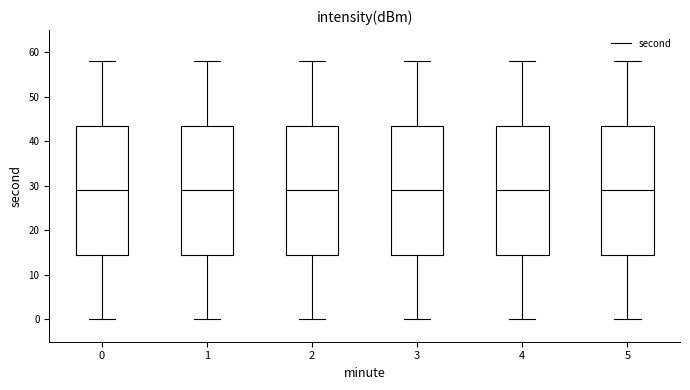

Reading left to right, read every box against the y-axis: the position of its median line, the range the box covers, and the ends of its whiskers. The values are not printed on the chart, so give them approximately, as read against the axis.

0: median 29, box 15 to 44, whiskers 0 to 58
1: median 29, box 15 to 44, whiskers 0 to 58
2: median 29, box 15 to 44, whiskers 0 to 58
3: median 29, box 15 to 44, whiskers 0 to 58
4: median 29, box 15 to 44, whiskers 0 to 58
5: median 29, box 15 to 44, whiskers 0 to 58